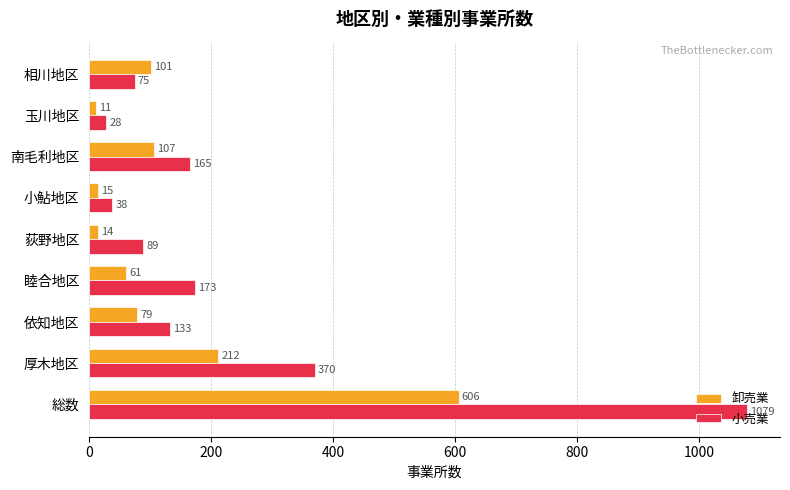

At how many categories does at least one series exceed 599?

1